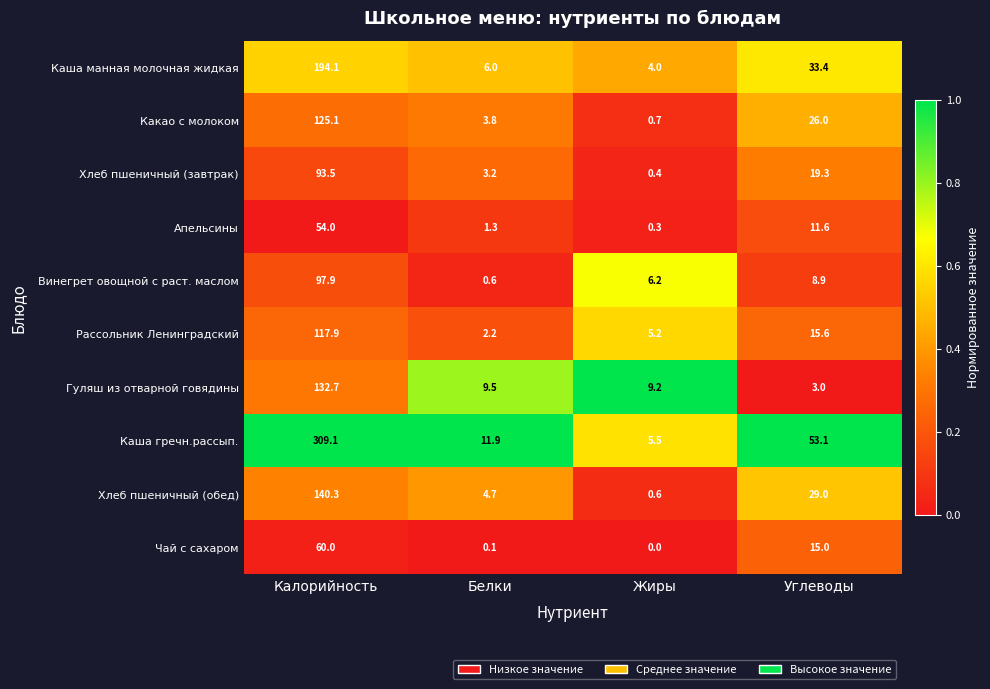

Which series has the largest range (max minus min)?

Каша гречн.рассып.